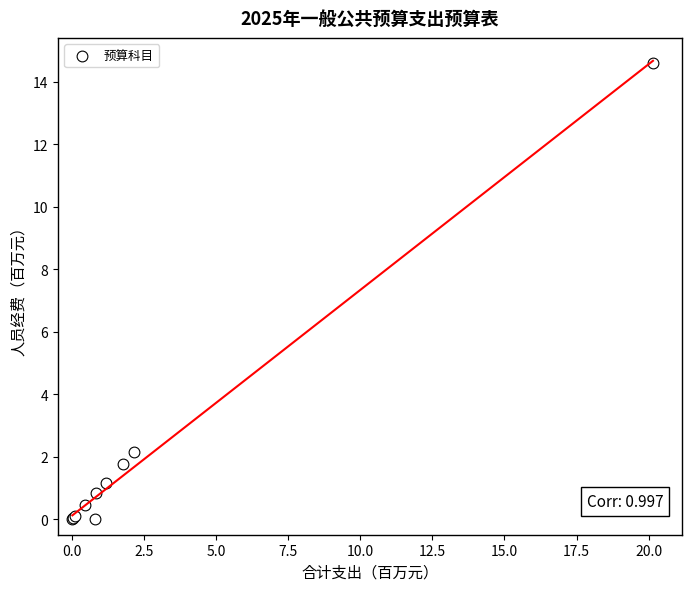

What Y value in the scatter plot is closest to 7?

2.1